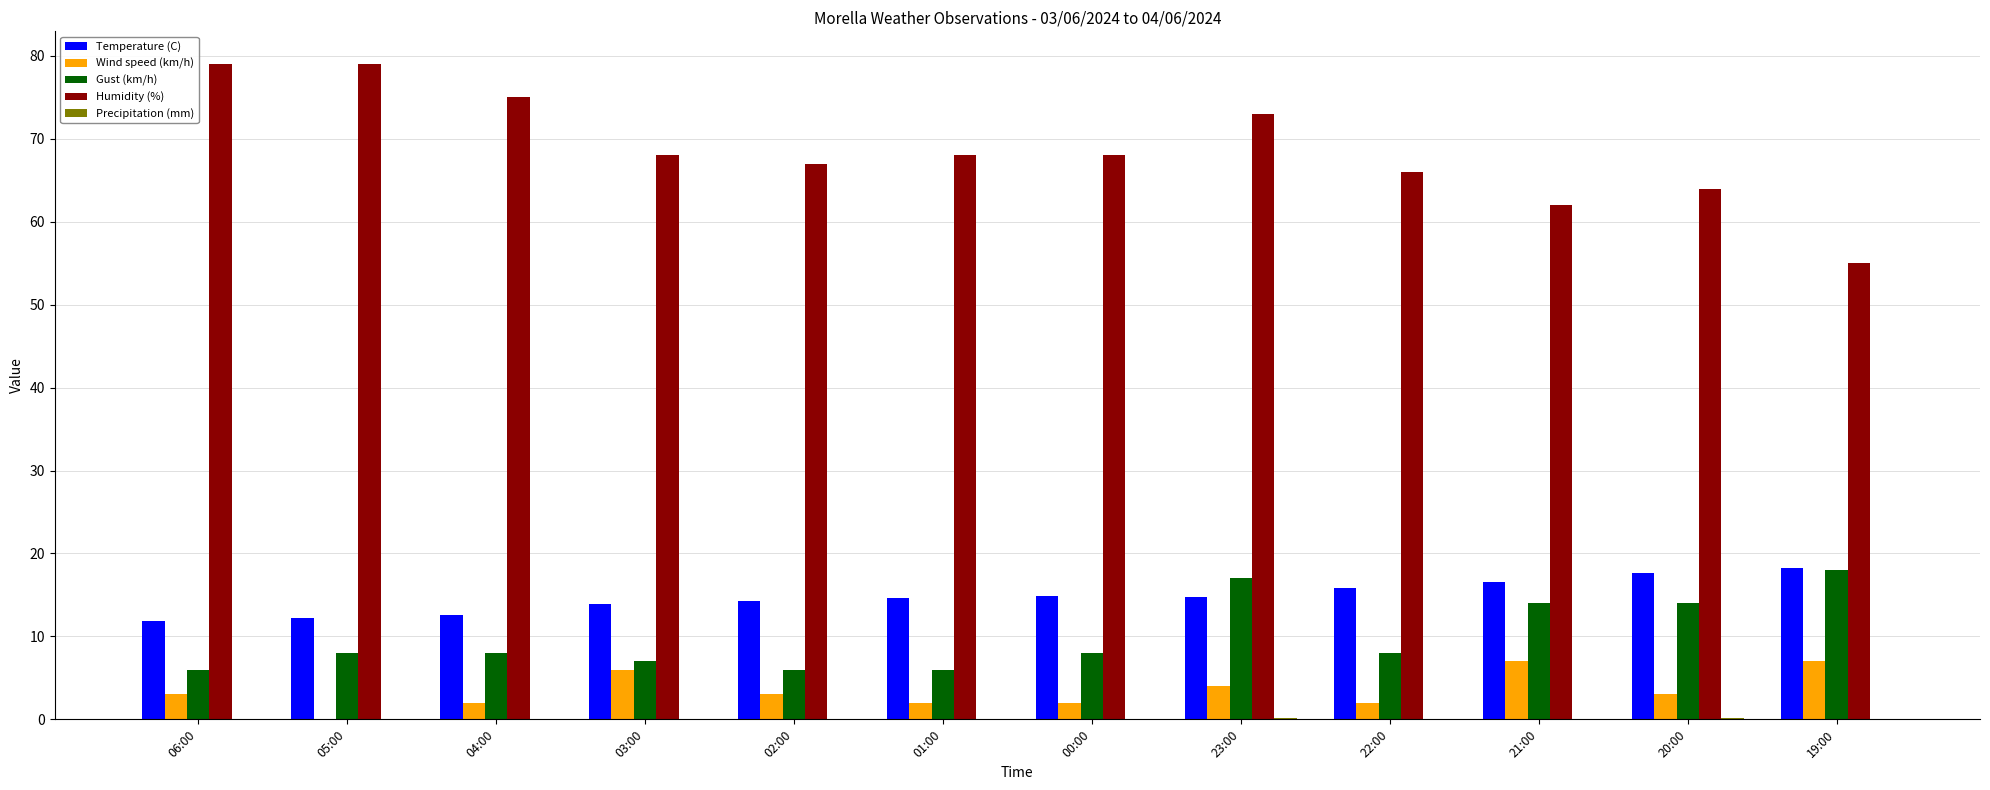

Between 02:00 and 23:00, which series saw the biggest shift?

Gust (km/h)